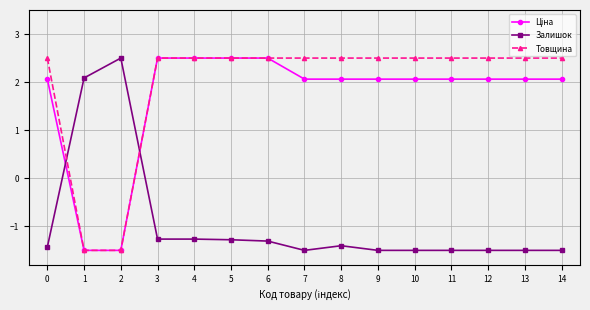

What is the maximum value shown in the chart?

2.5